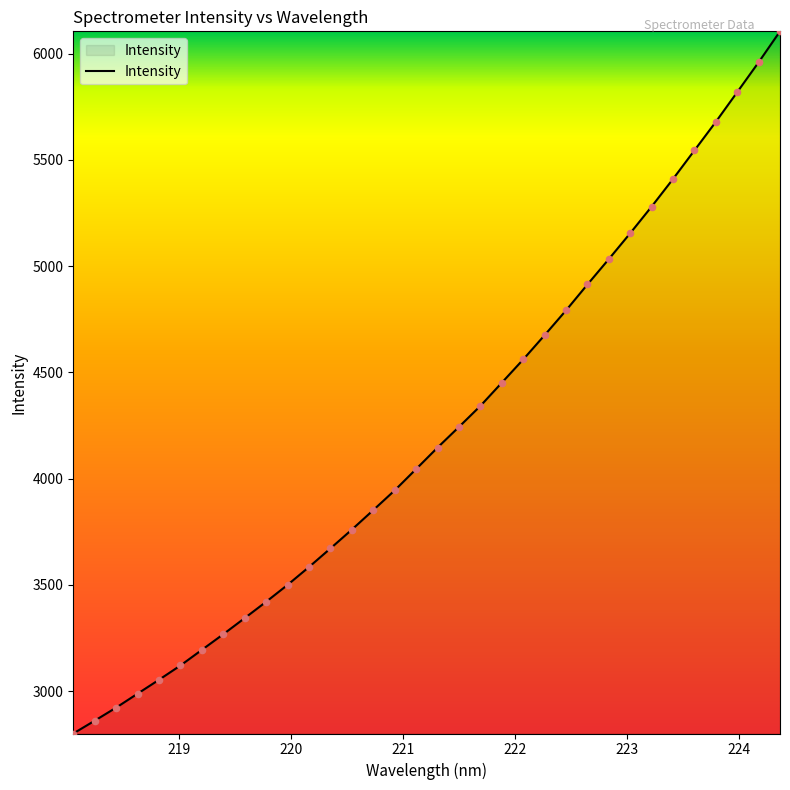

What is the minimum value shown in the chart?

2800.4